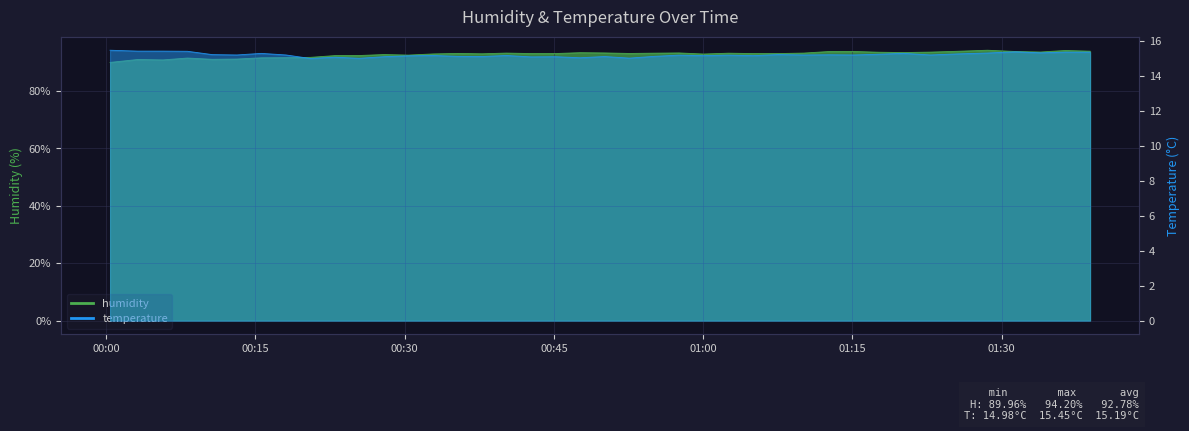

Rank the series by their maximum value, from highest to lowest.

humidity, temperature